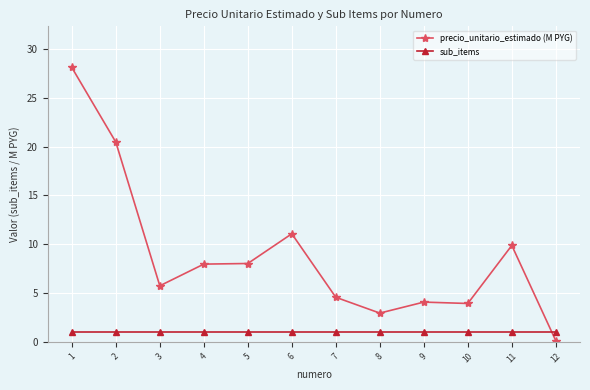

What is the total value across all series at 4?

9.0